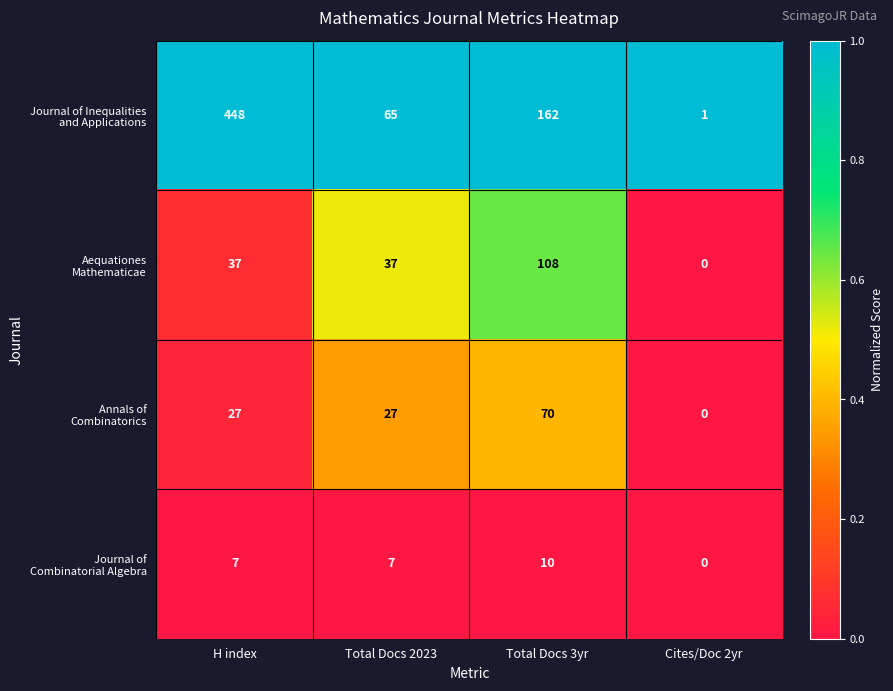

What is the spread (max minus min) of values at H index?

441